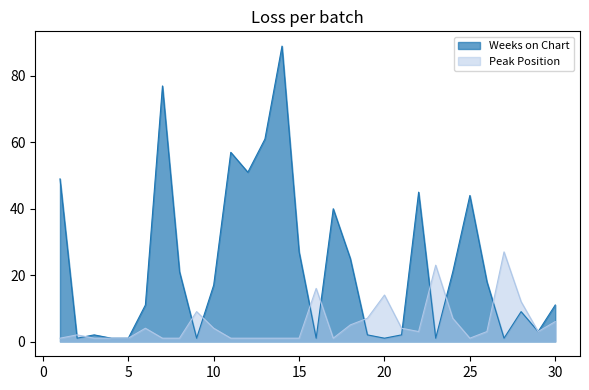

The value of Weeks on Chart at 15 is 27. True or false?

True